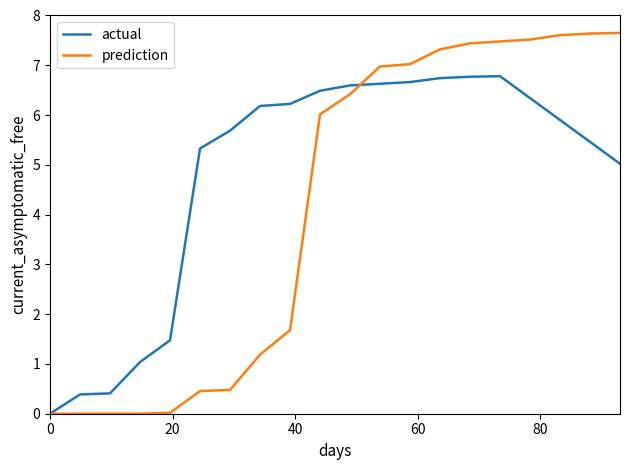

How many lines are shown in the chart?

2